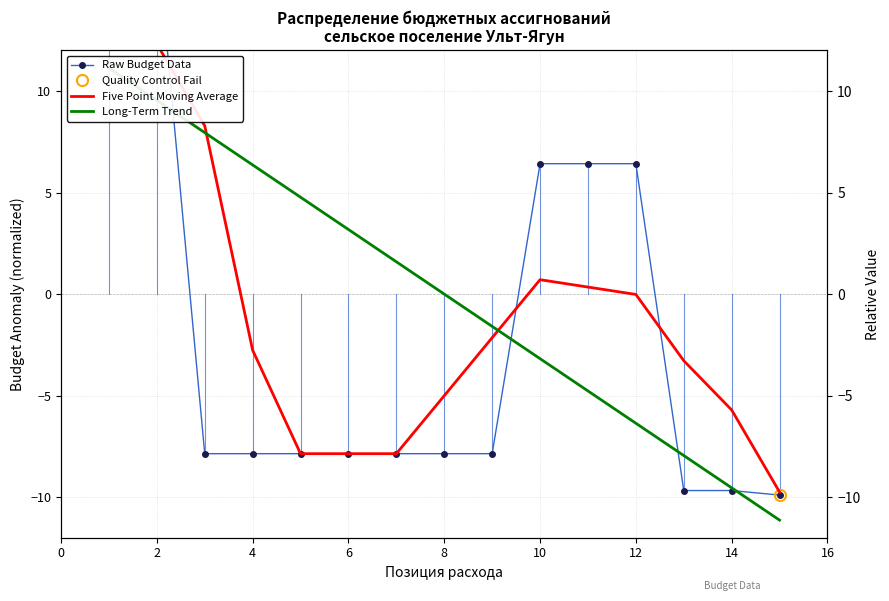

Between 10 and 4, which is larger?

10